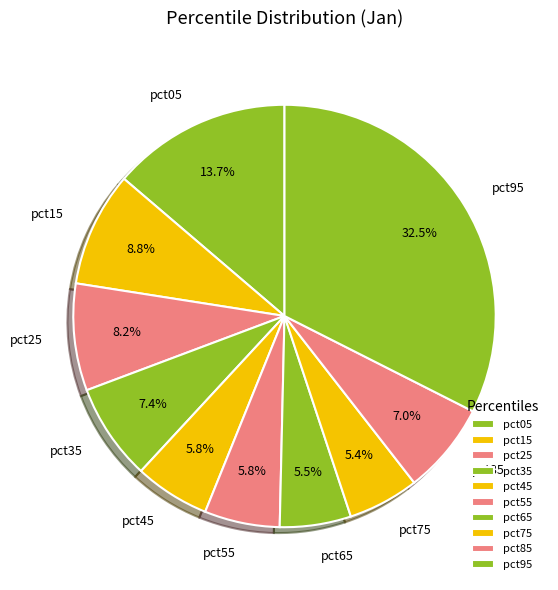

To the nearest percent, what is the difference between the pct15 and pct35 slice percentages?

1%